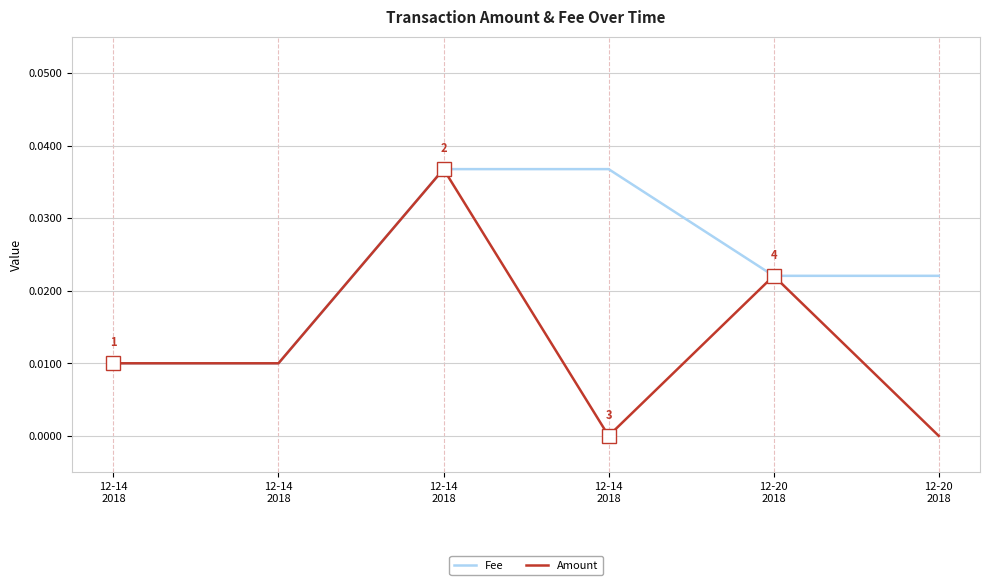

What are all the series names shown in the legend?

Fee, Amount